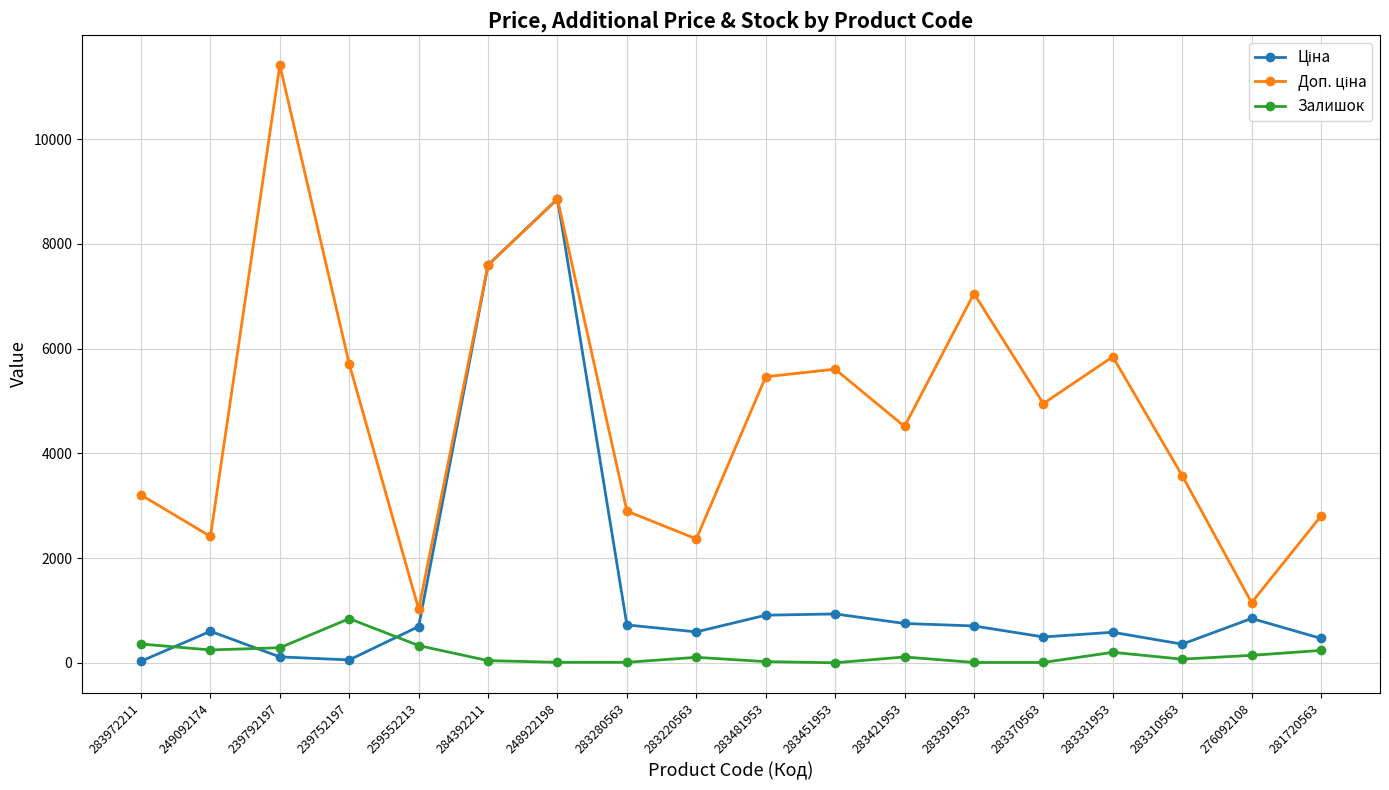

The value of Залишок at 259552213 is 330.0. True or false?

True